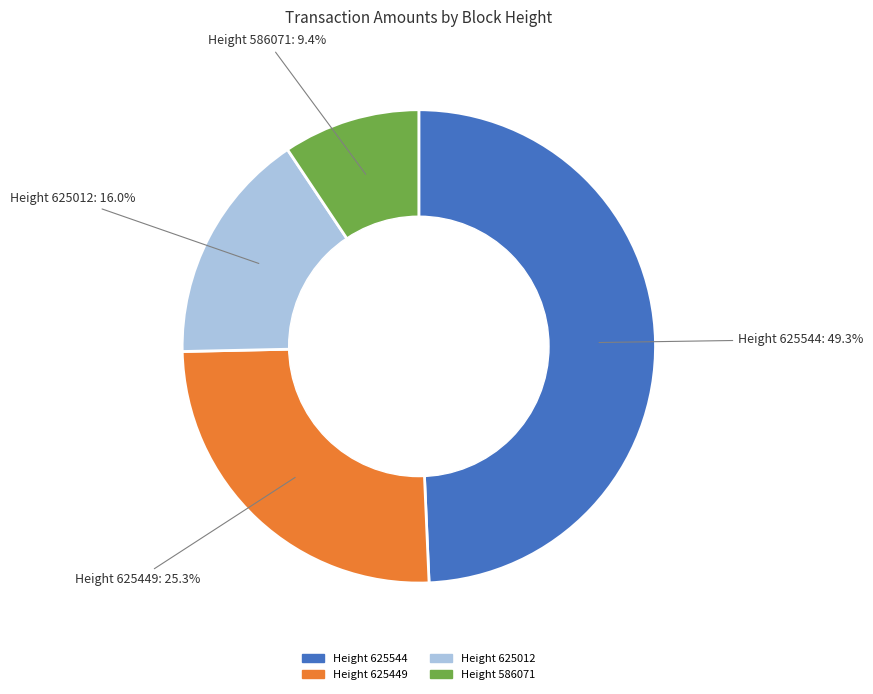

Which slice is the largest?

Height 625544: 49.3%